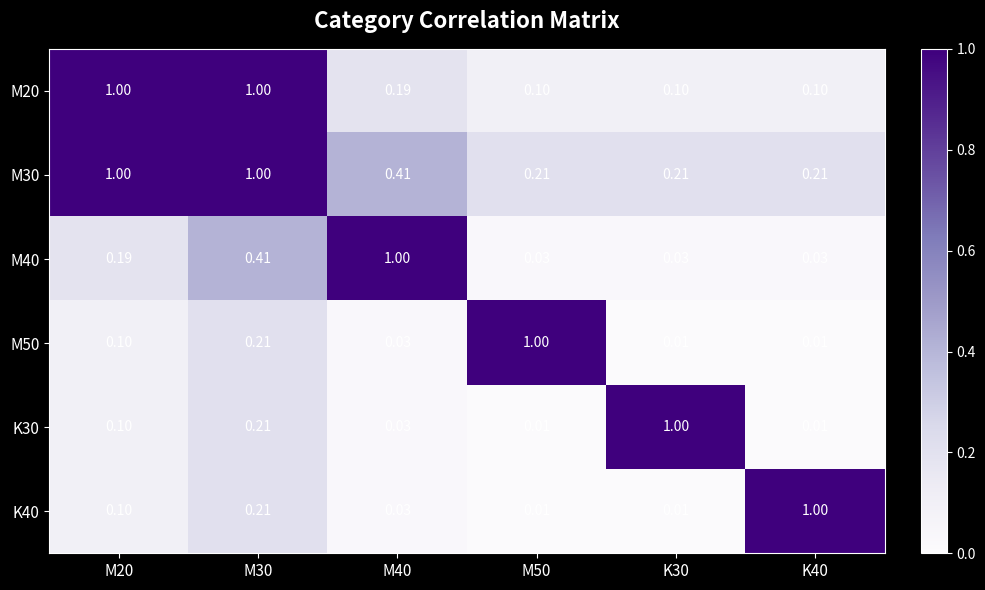

Is the value of K40 at M40 greater than the value of M20 at M50?

No